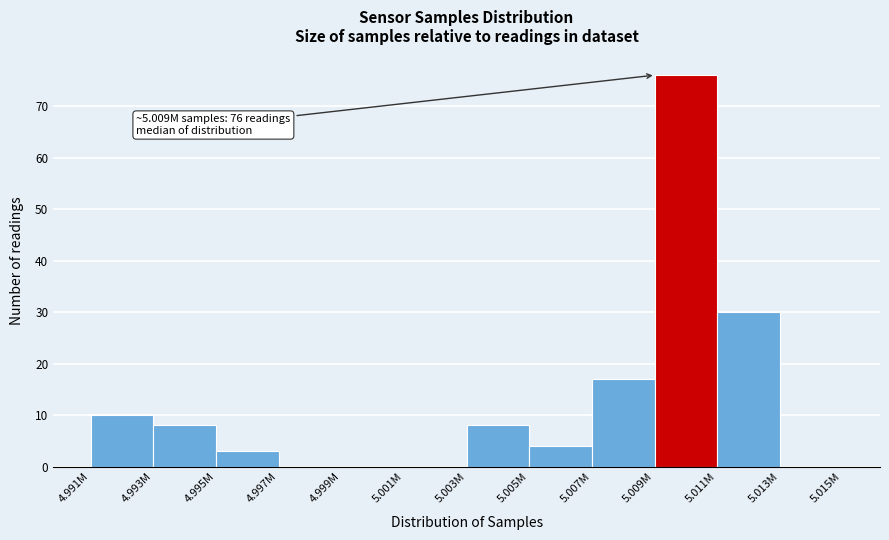

Reading left to right, extract all data points from this chart.

4.993M=10	4.995M=8	4.997M=3	4.999M=0	5.001M=0	5.003M=0	5.005M=8	5.007M=4	5.009M=17	5.011M=76	5.013M=30	5.015M=0